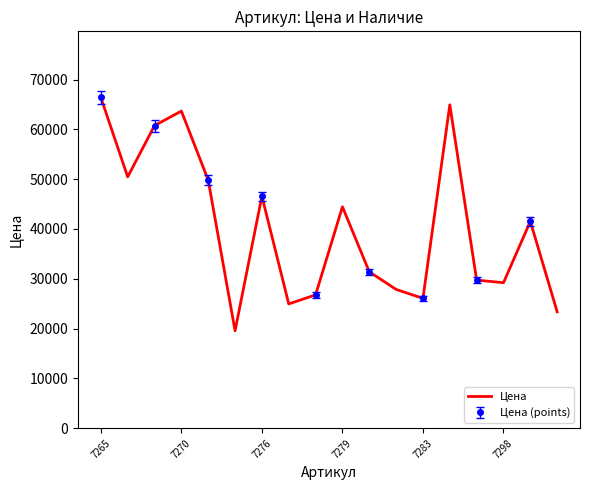

What is the highest value of the Цена series?

66395